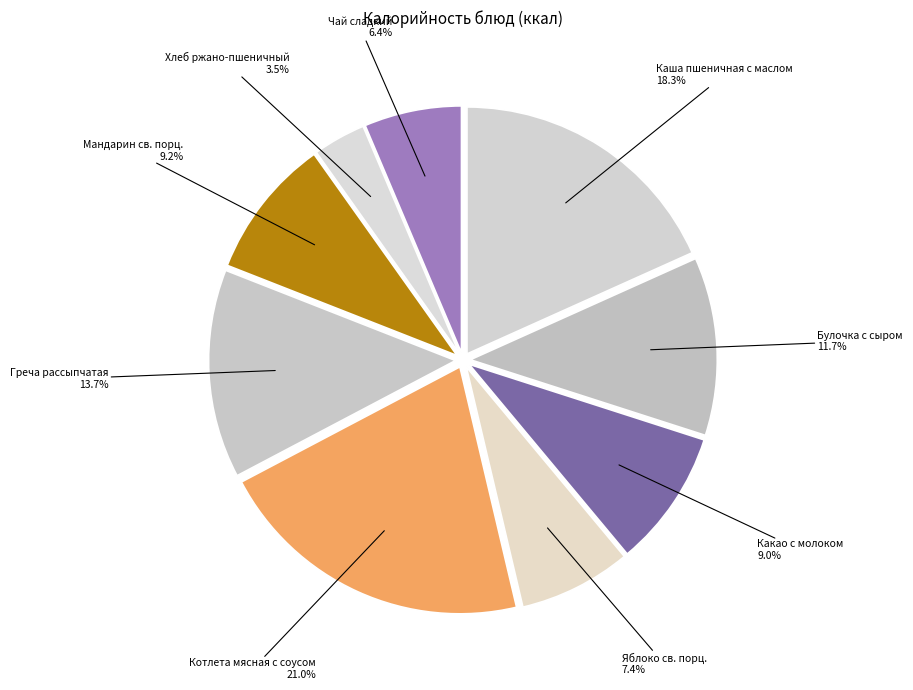

How many segments does this pie chart have?

9